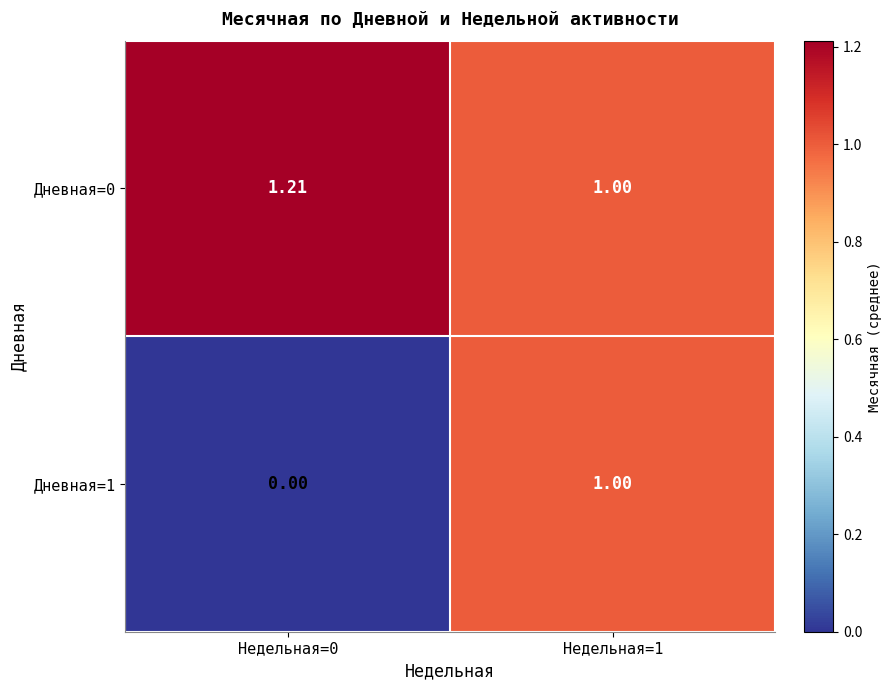

Is the value of Дневная=1 at Недельная=1 greater than the value of Дневная=0 at Недельная=0?

No